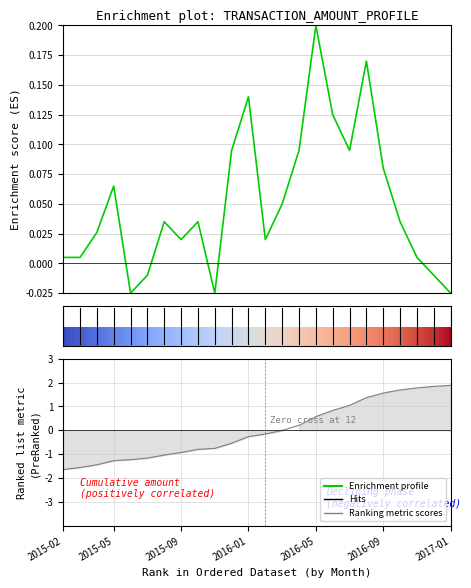

The value of cumulative at 2016-05 is 0.8. True or false?

False